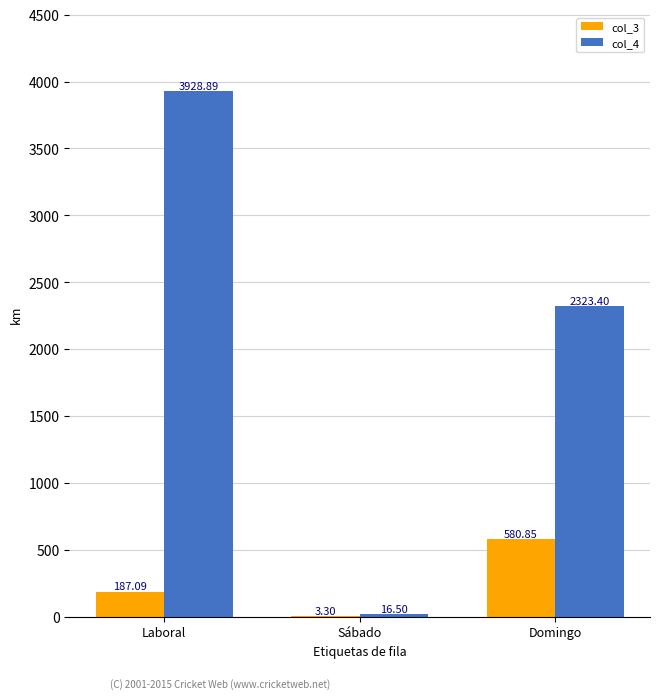

At which category is the sum across all series the highest?

Laboral